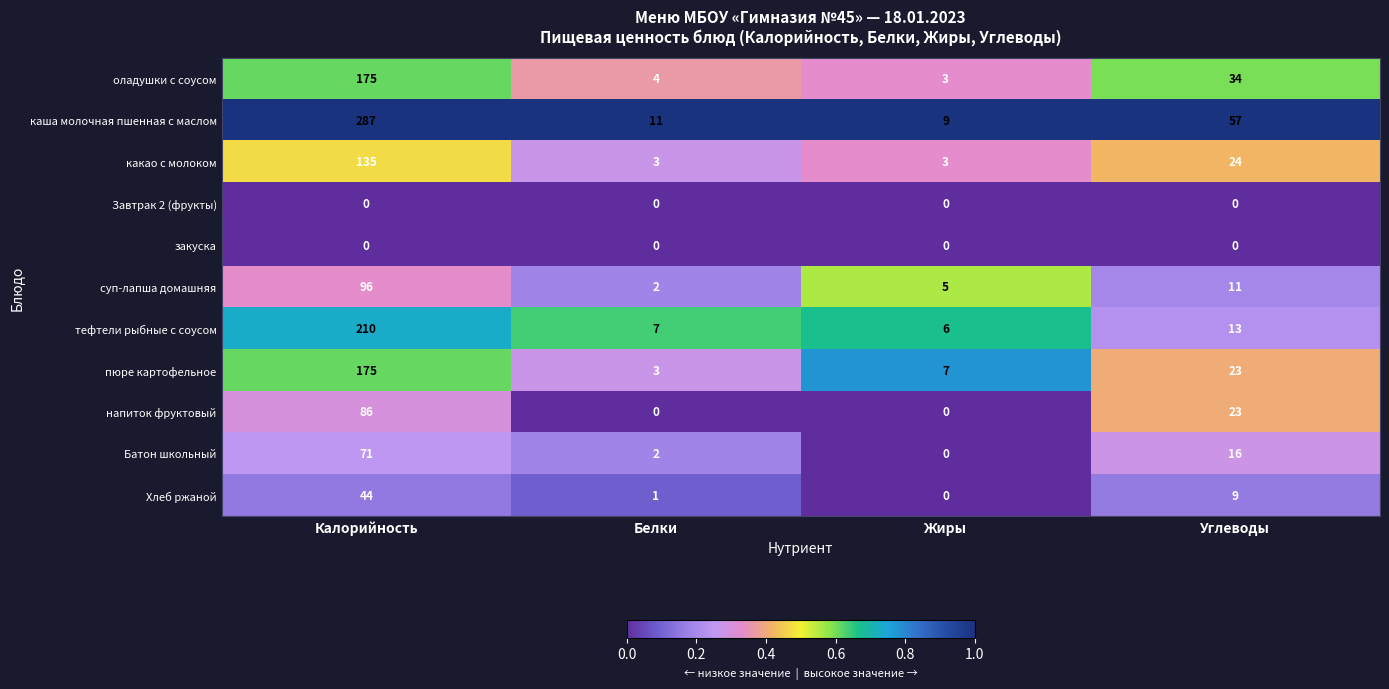

Rank the categories by каша молочная пшенная с маслом value from highest to lowest.

Калорийность, Углеводы, Белки, Жиры